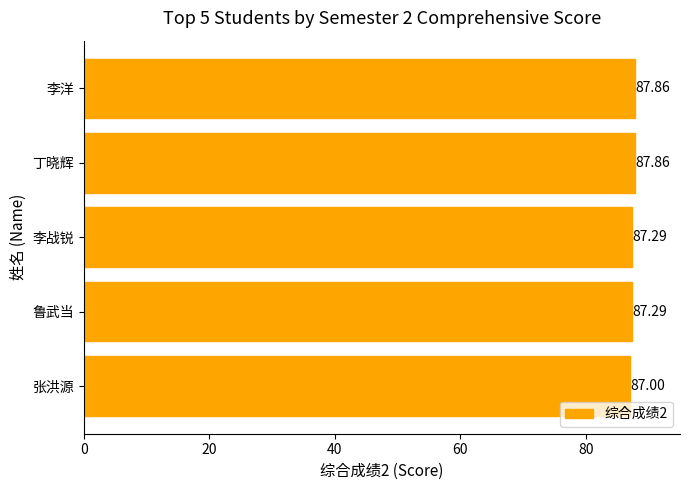

Count the values in the range 87 to 88.

5